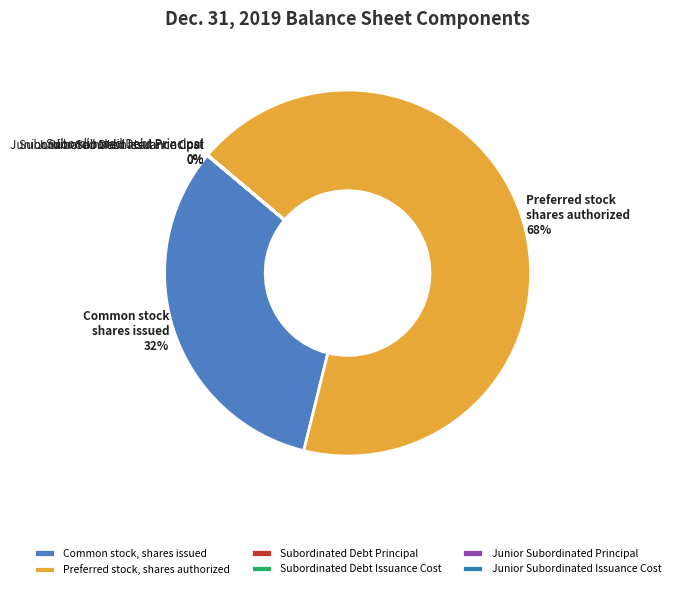

Combined, what portion of the pie is Preferred stock, shares authorized and Junior Subordinated Issuance Cost?

67.7%